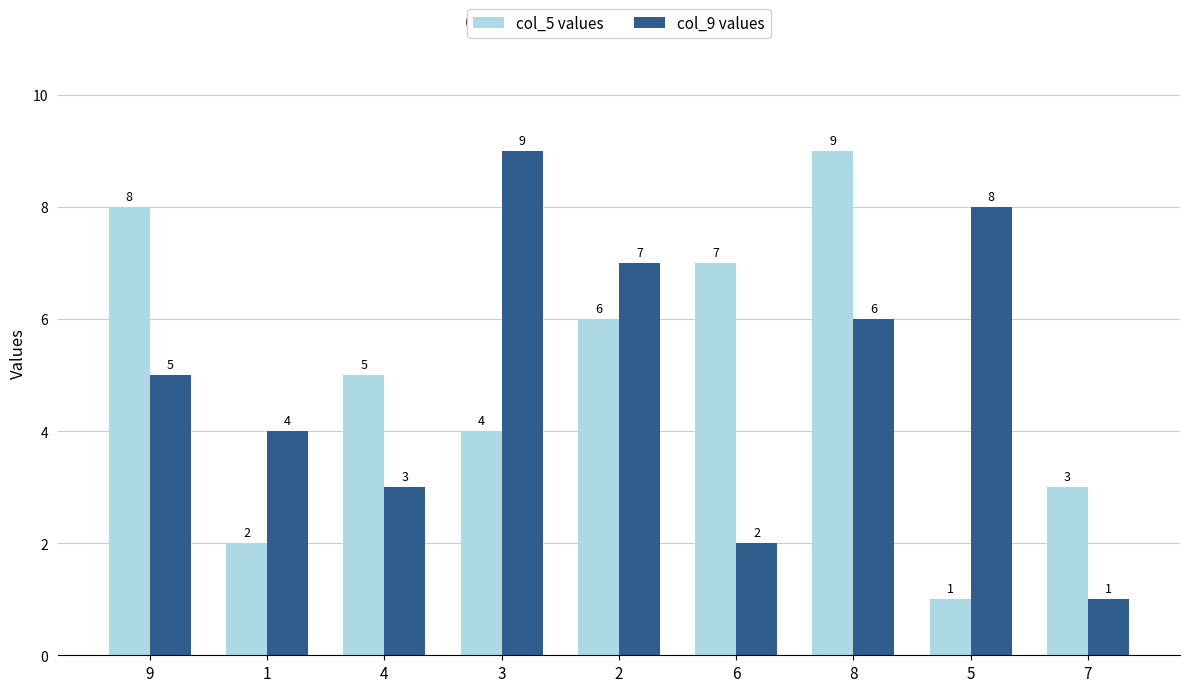

Between 9 and 5, which series saw the biggest shift?

col_5 values